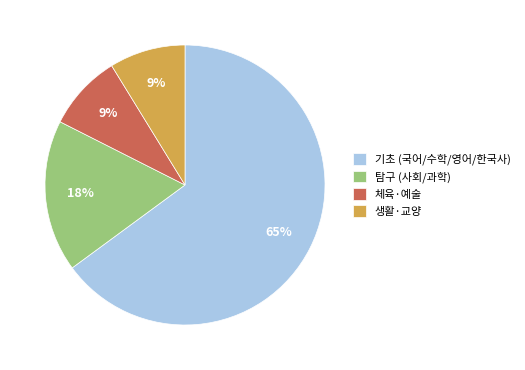

To the nearest percent, what is the average slice percentage?

25%